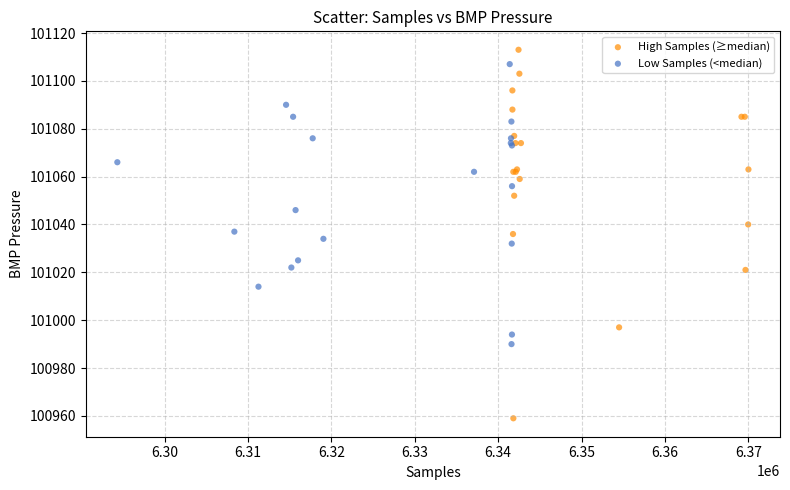

Which series contains the lowest Y value?

High Samples (≥median)